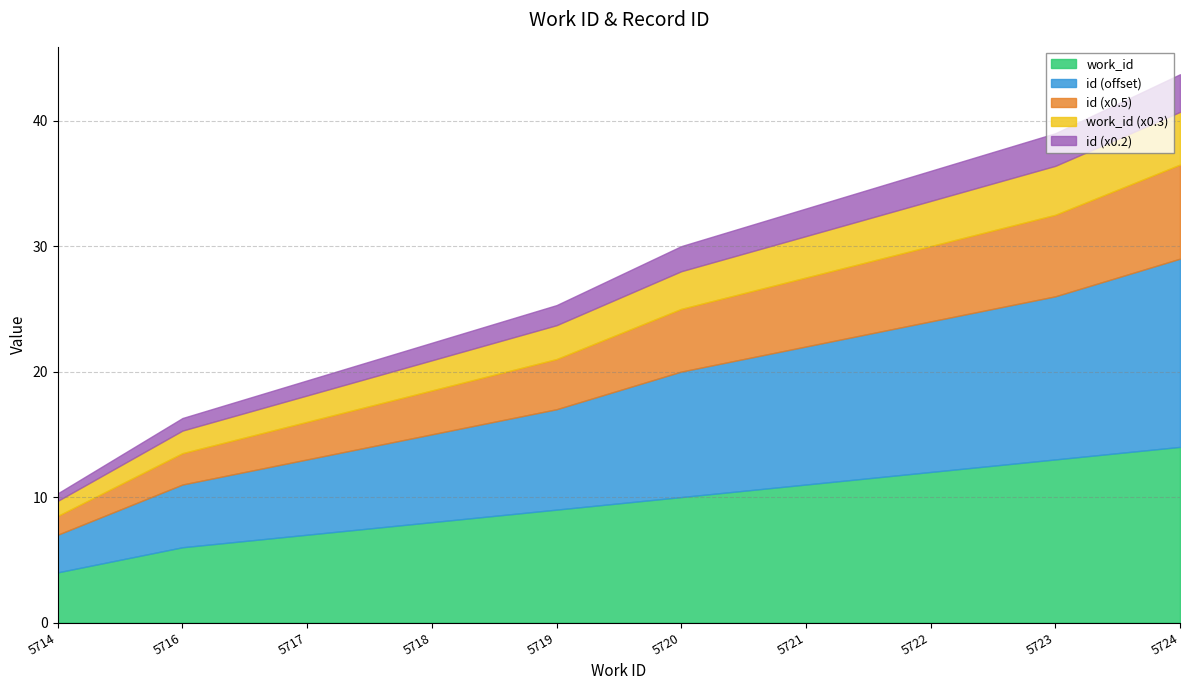

Which label corresponds to the largest value in the chart?

5724